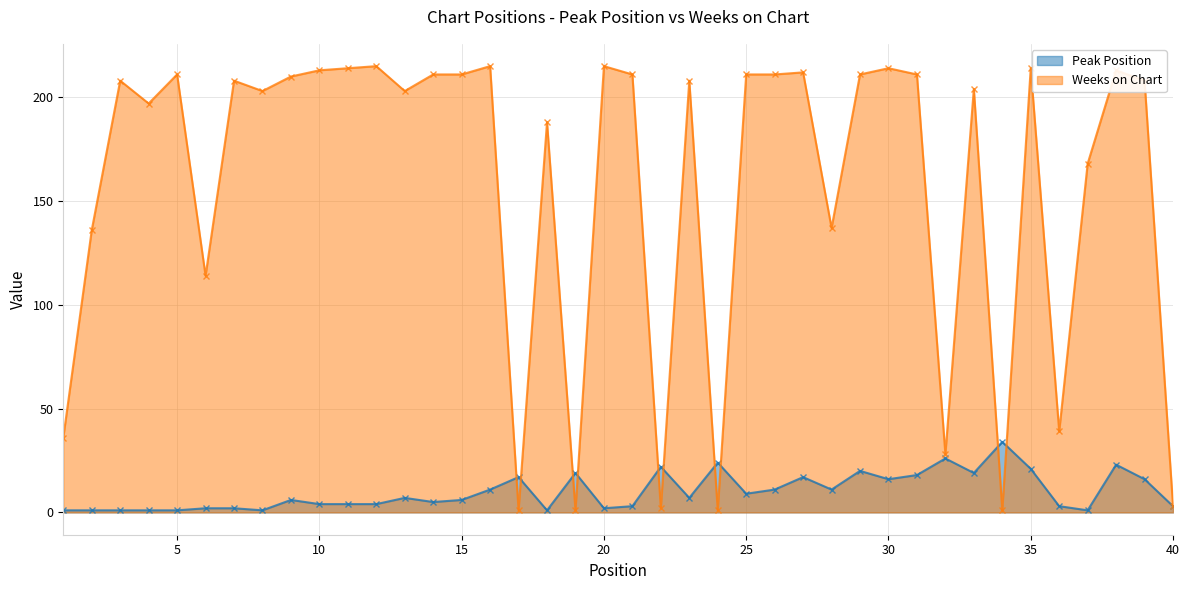

Rank the series at 8 from highest to lowest value.

Weeks on Chart, Peak Position